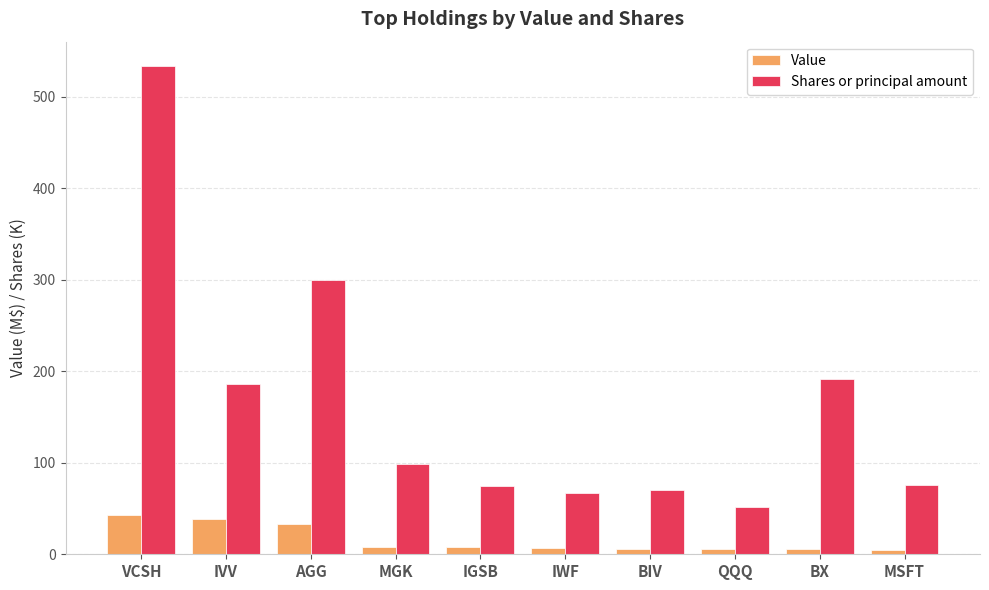

Is the value of Value at IGSB greater than the value of Shares or principal amount at QQQ?

No